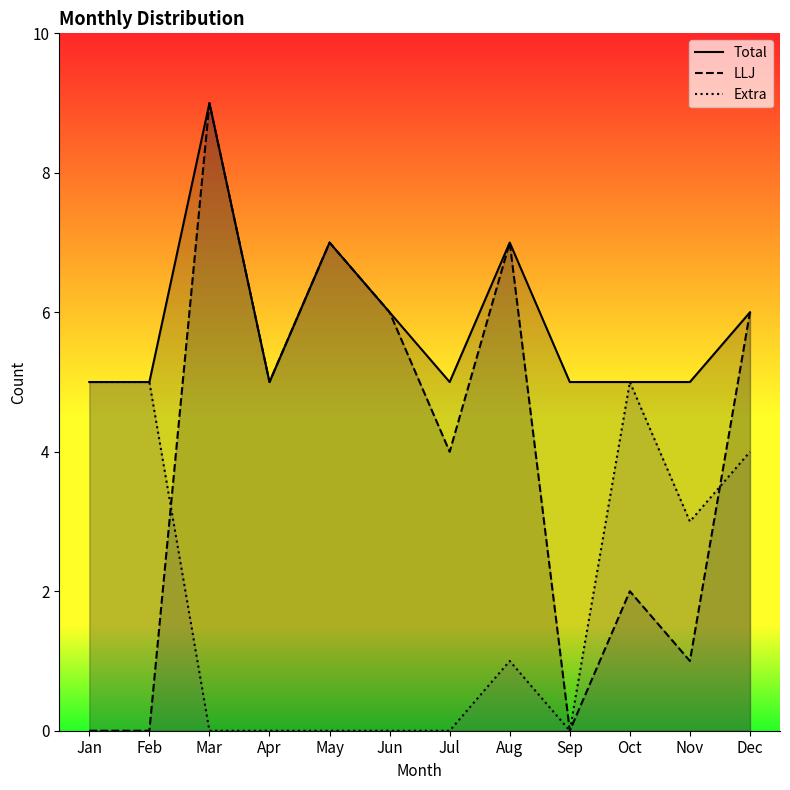

At which category does LLJ reach its first local peak?

Mar